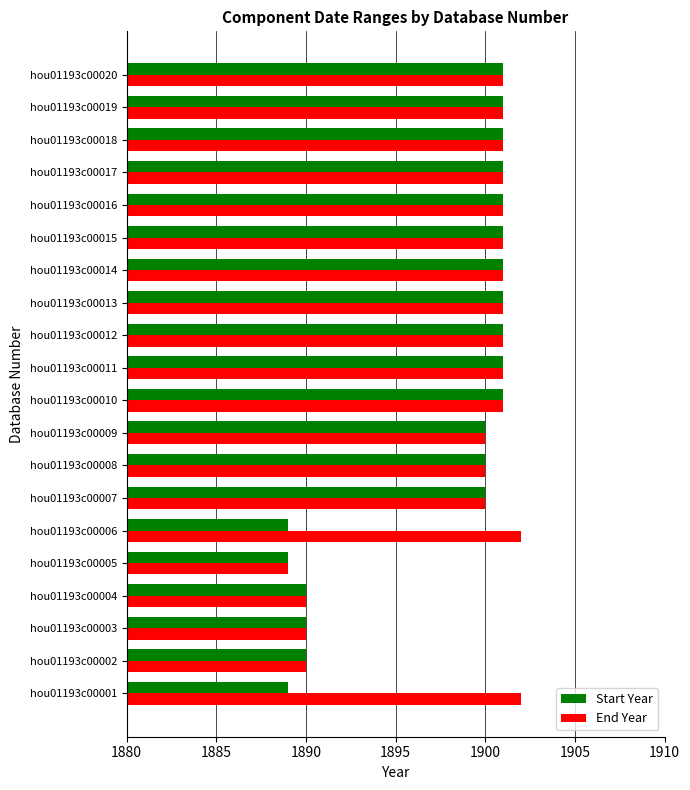

What is the maximum value shown in the chart?

1902